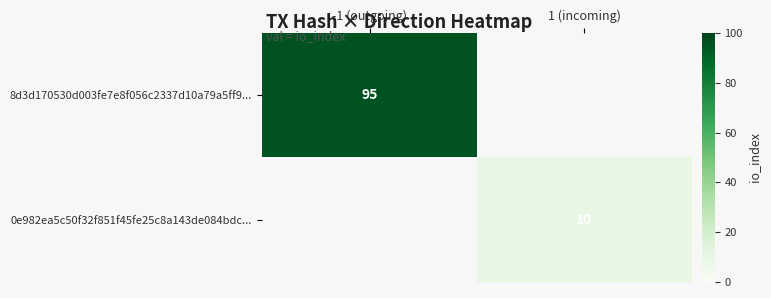

Between 1 (incoming) and -1 (outgoing), which is larger?

-1 (outgoing)